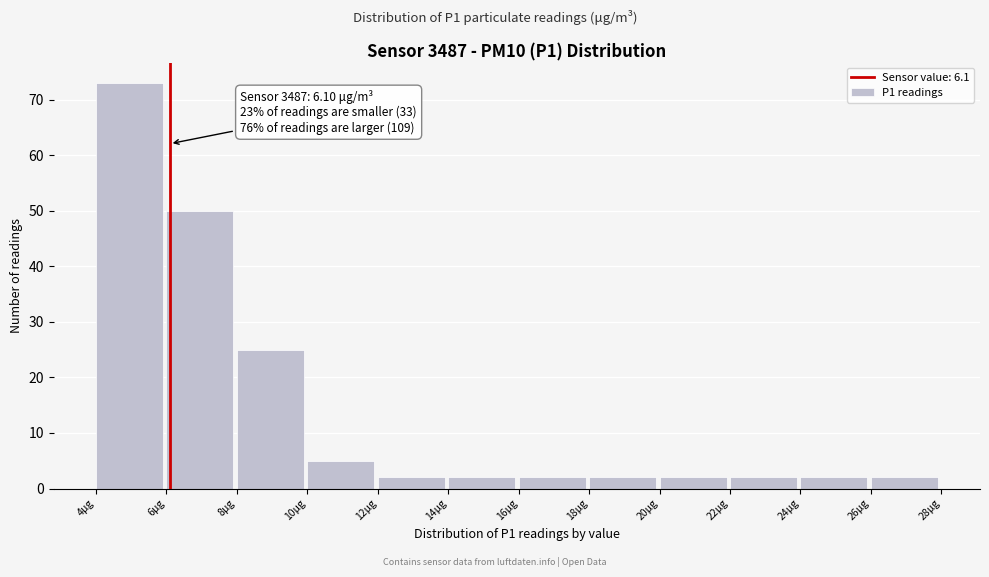

Which range on the x-axis has the tallest bar?

4 to 6